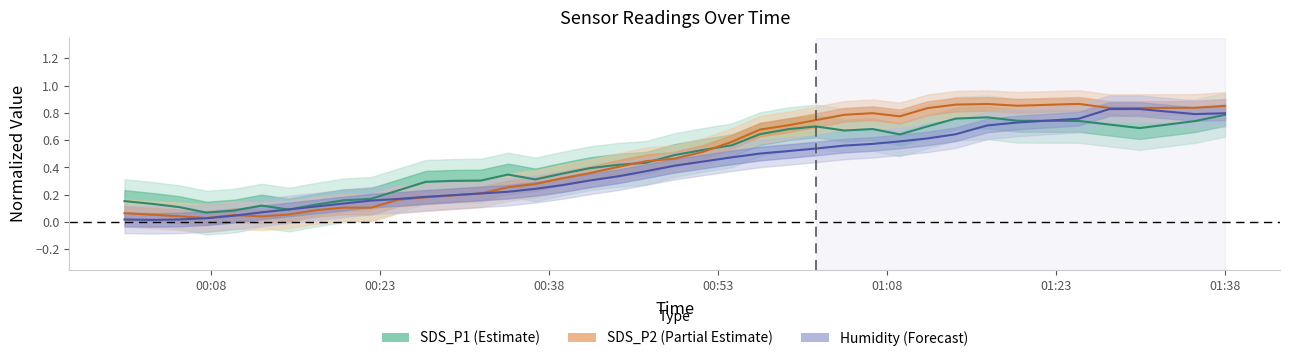

What position from the left is 00:53?

4